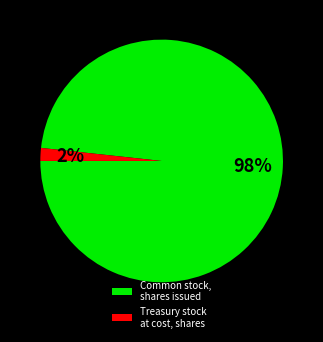

What is the smallest slice in the pie chart?

Treasury stock at cost, shares